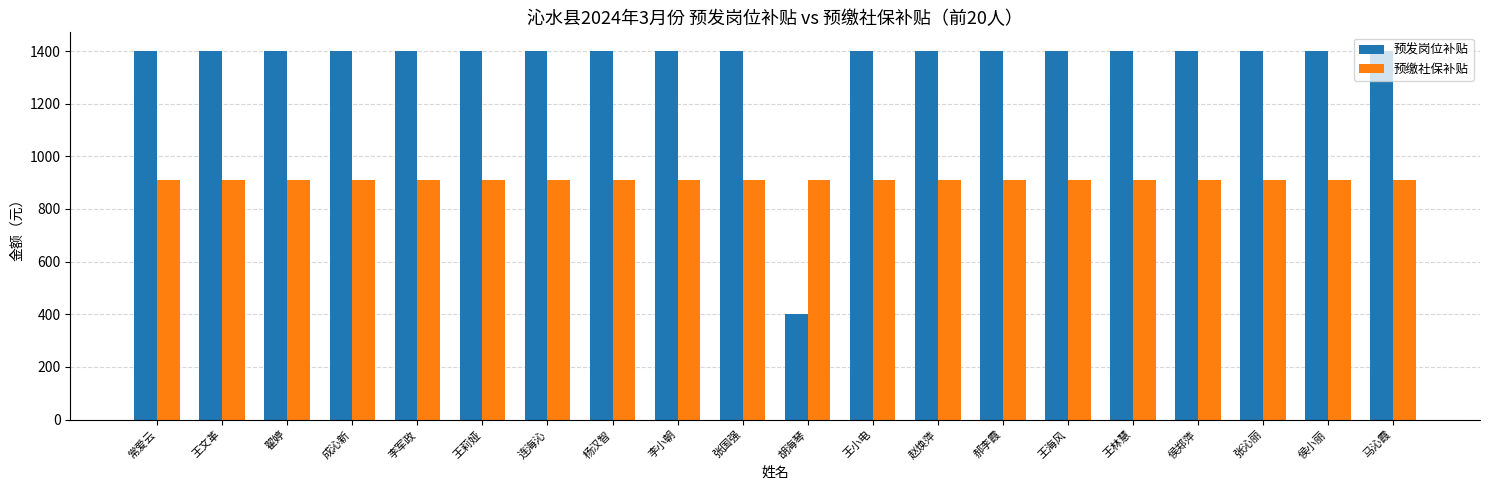

Is it true that 预发岗位补贴 equals 2074.9 at 马沁霞?

False